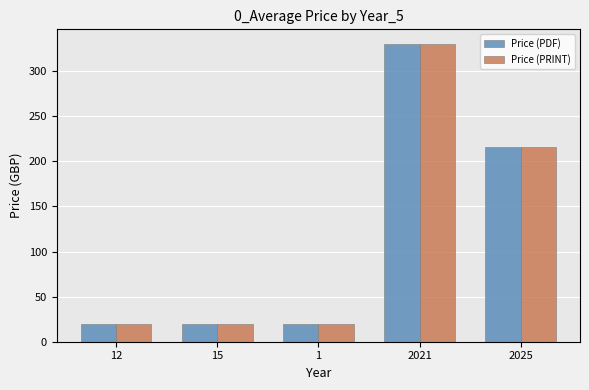

Is the value of Price (PRINT) at 2021 greater than the value of Price (PDF) at 15?

Yes